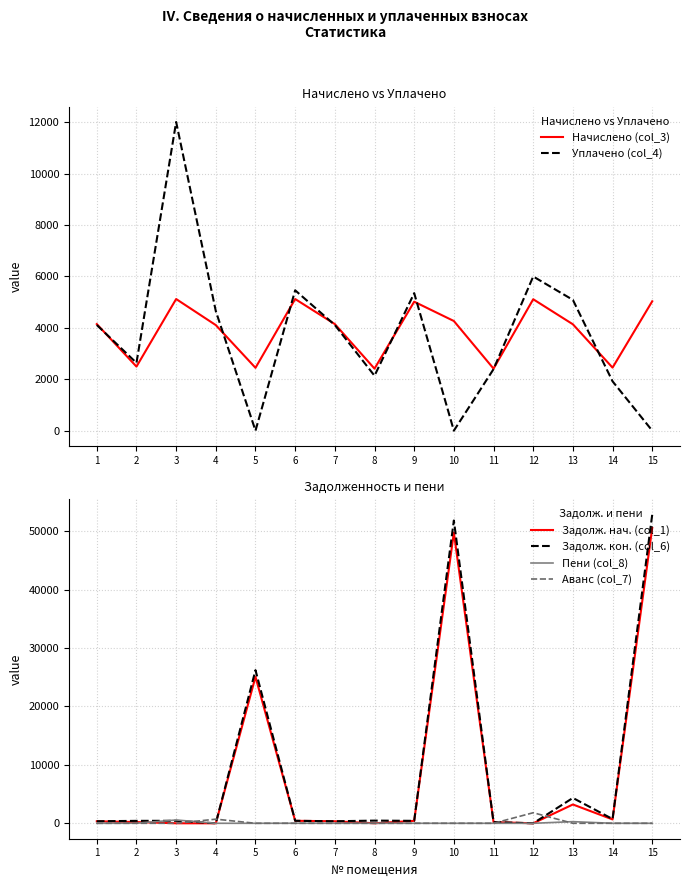

The Задолж. кон. (col_6) series shows 18292.6 at 15. True or false?

False